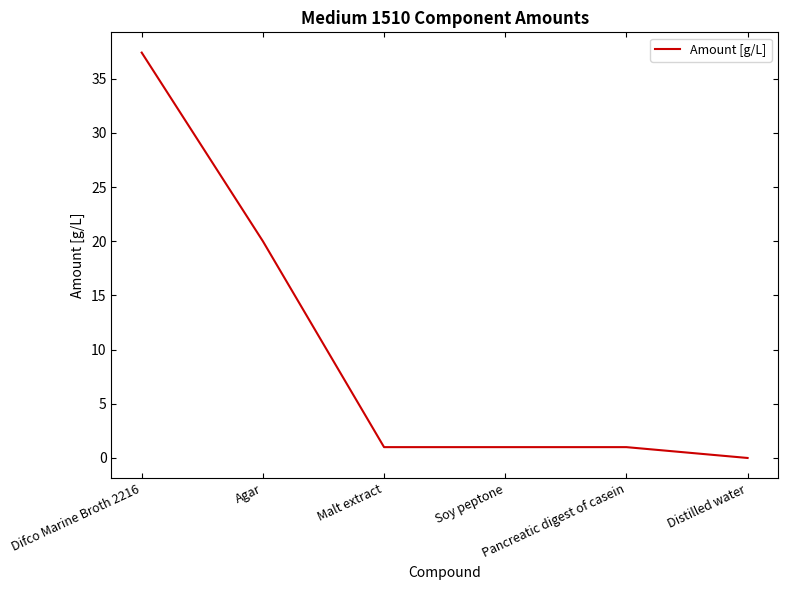

What is the average value?

10.1